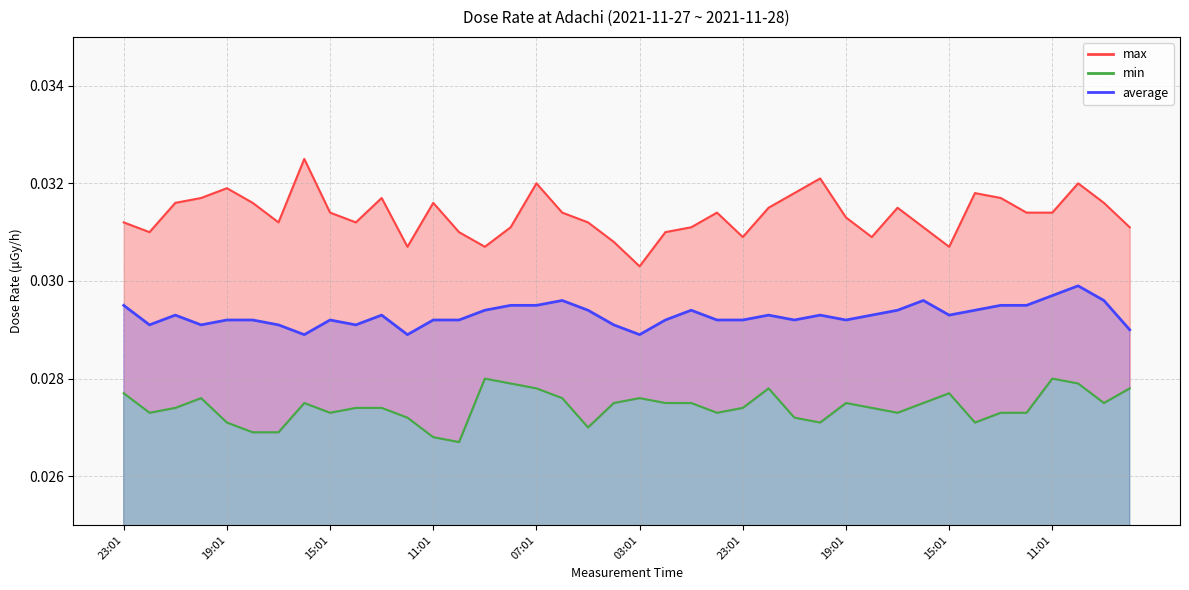

Where is the first local minimum for average?

22:01